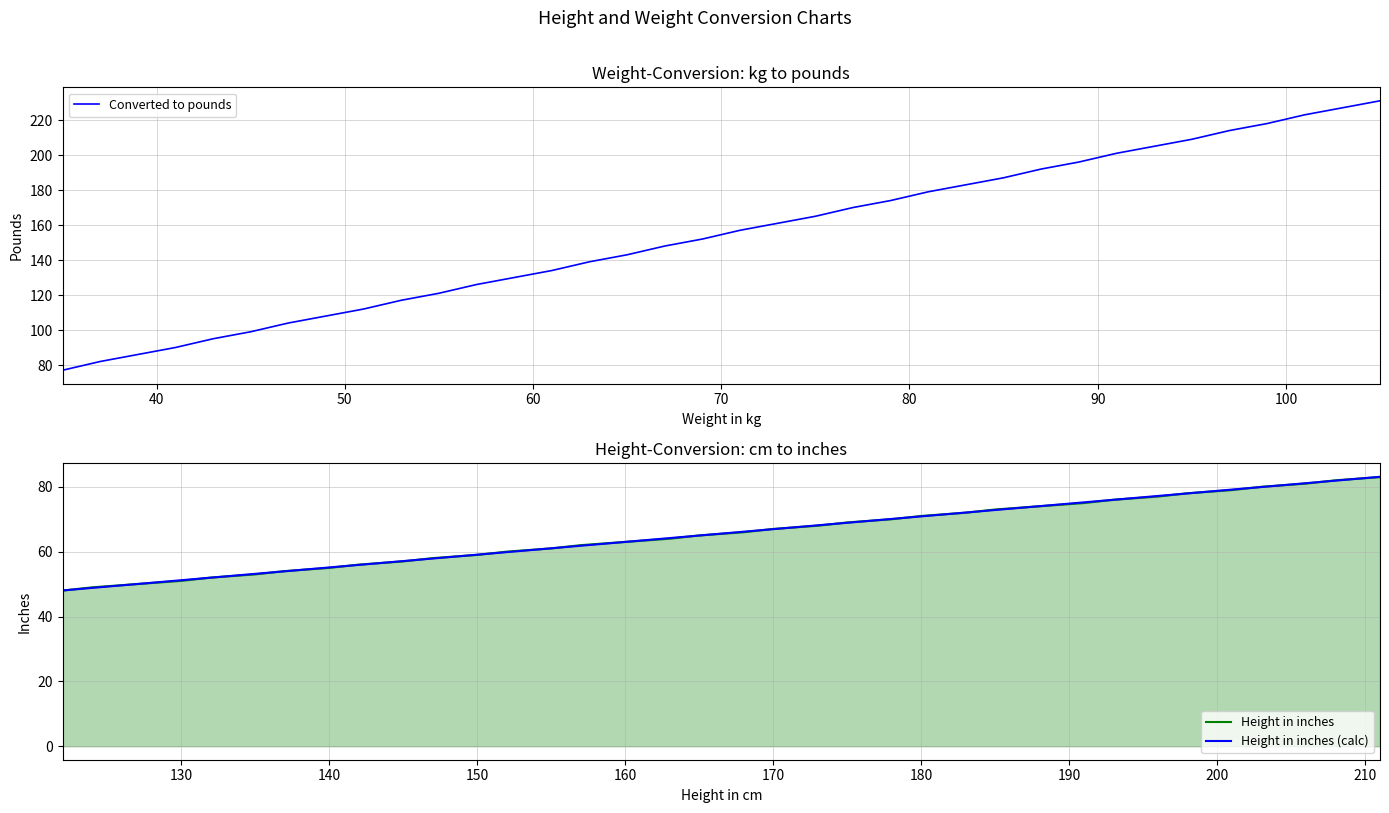

What is the minimum value for Height in inches (calc)?

48.0